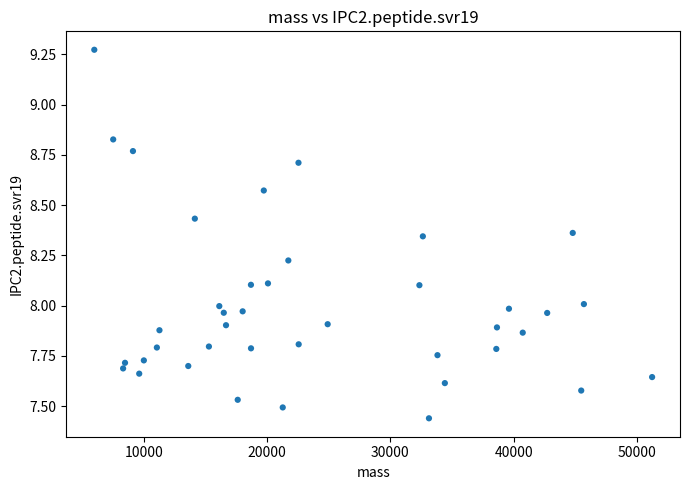

What is the range of Y values (max minus min)?

1.8